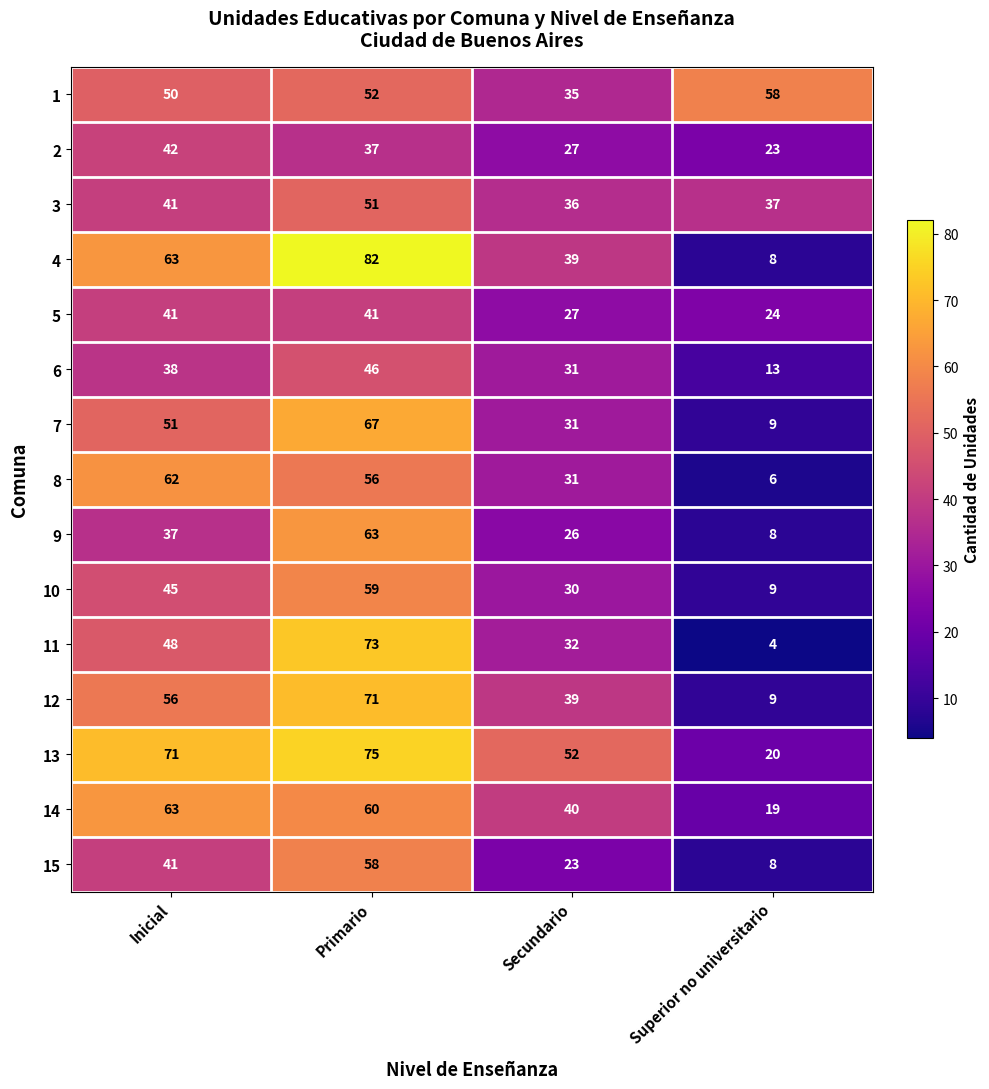

Which series has the largest range (max minus min)?

4